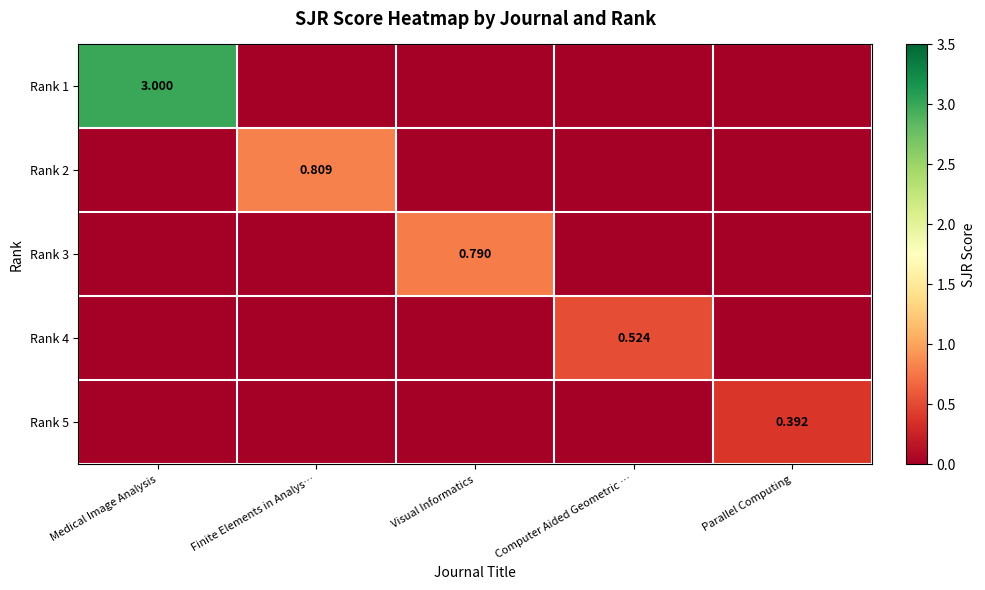

At which label is Rank 5 closest to 0?

Medical Image Analysis